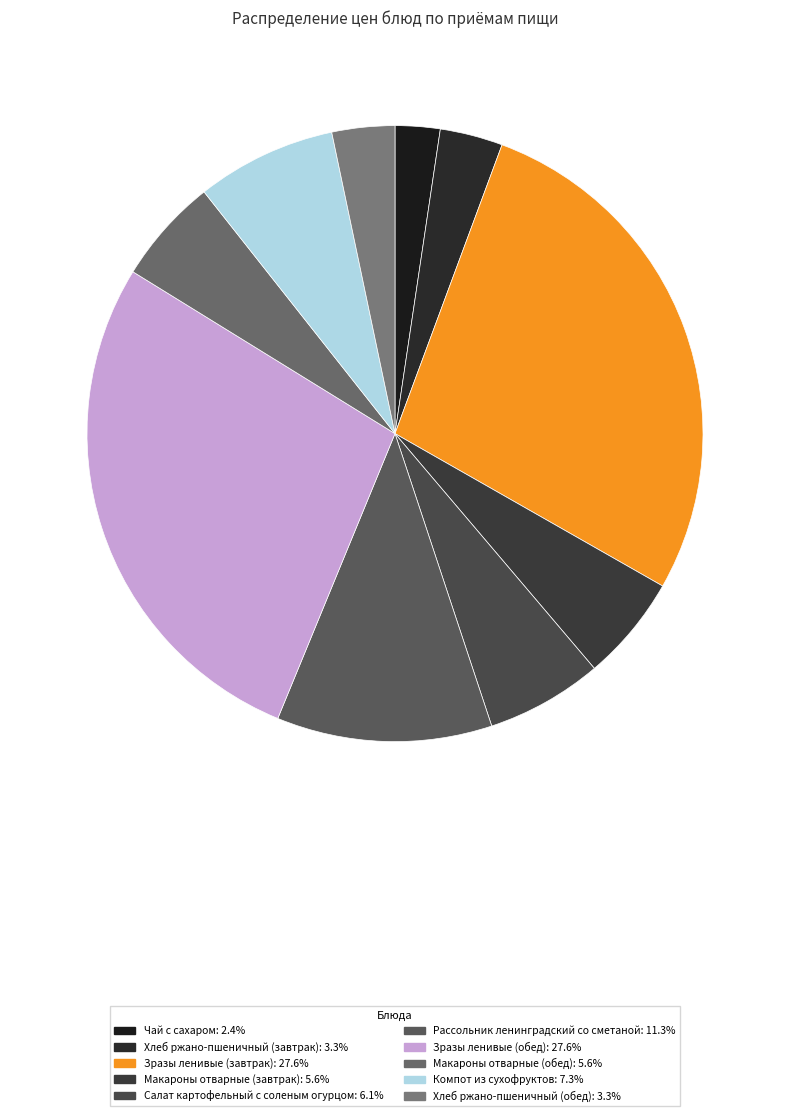

Approximately how many times larger is the value at Компот из сухофруктов compared to Макароны отварные (завтрак)?

1.3